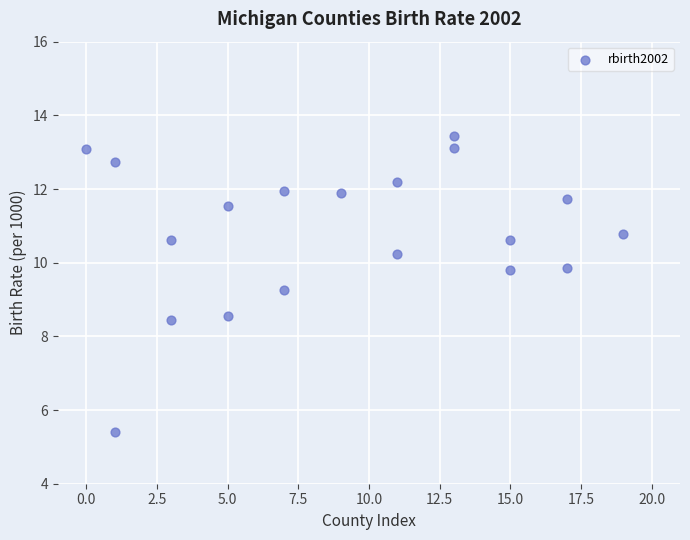

What is the range of X values (max minus min)?

19.0